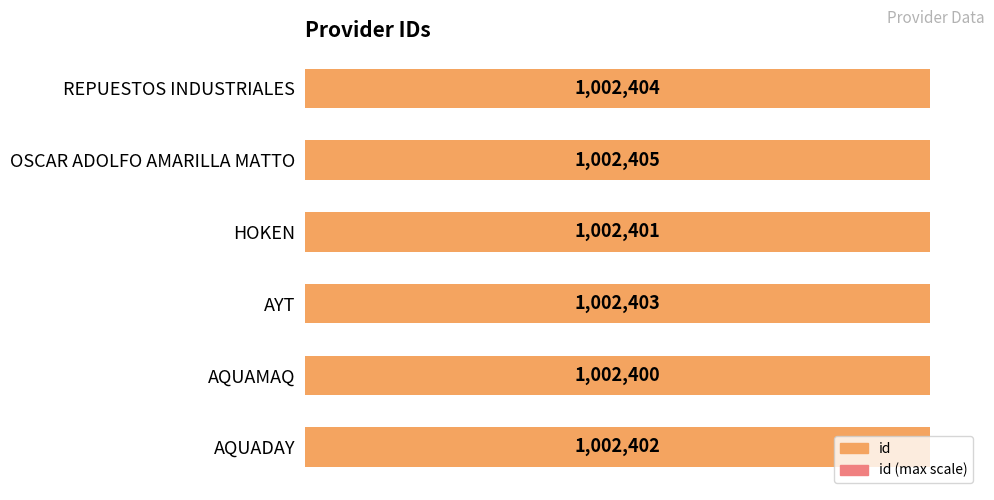

How many bars are there in total?

12